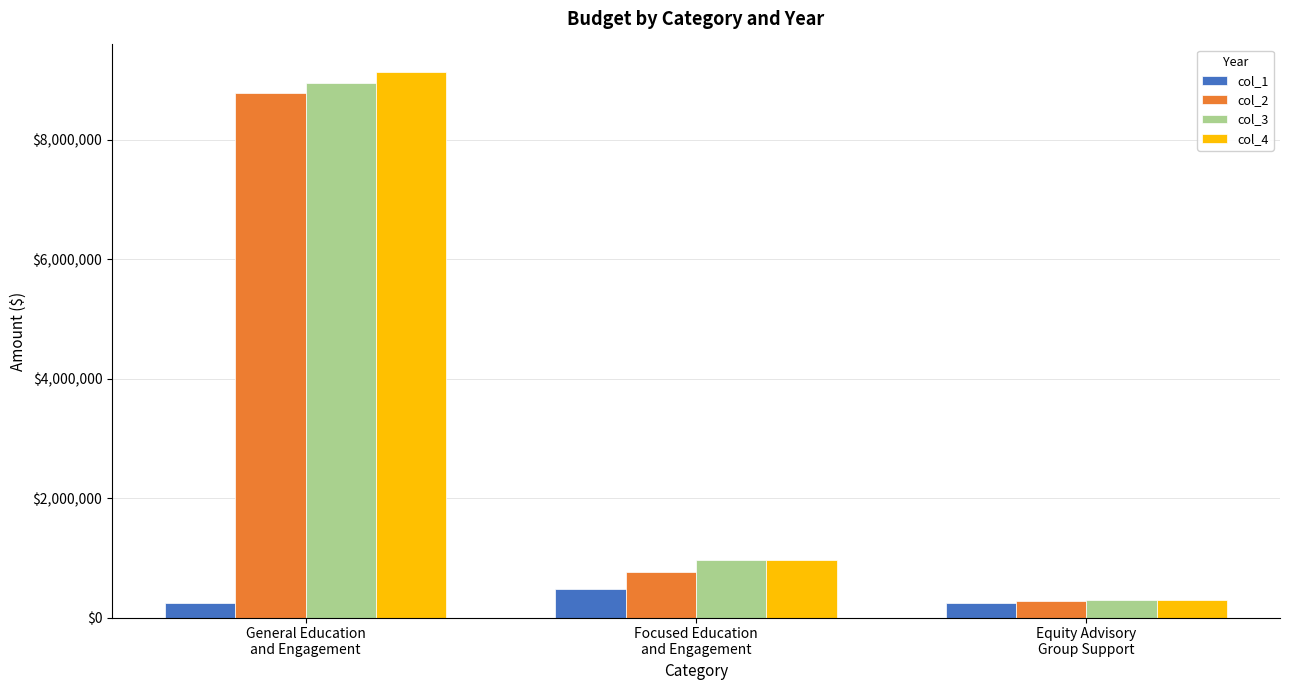

What is the difference between the maximum and minimum values in the col_1 series?

233040.0